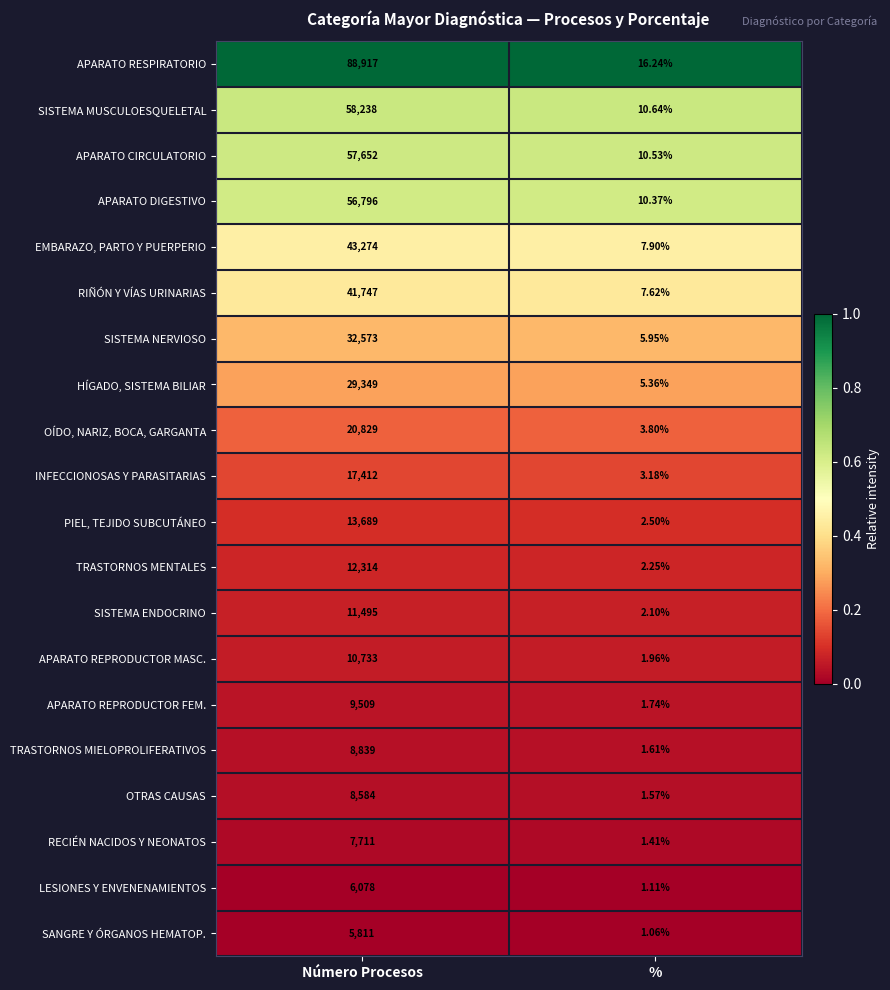

Which series changed the most between Número Procesos and %?

APARATO RESPIRATORIO